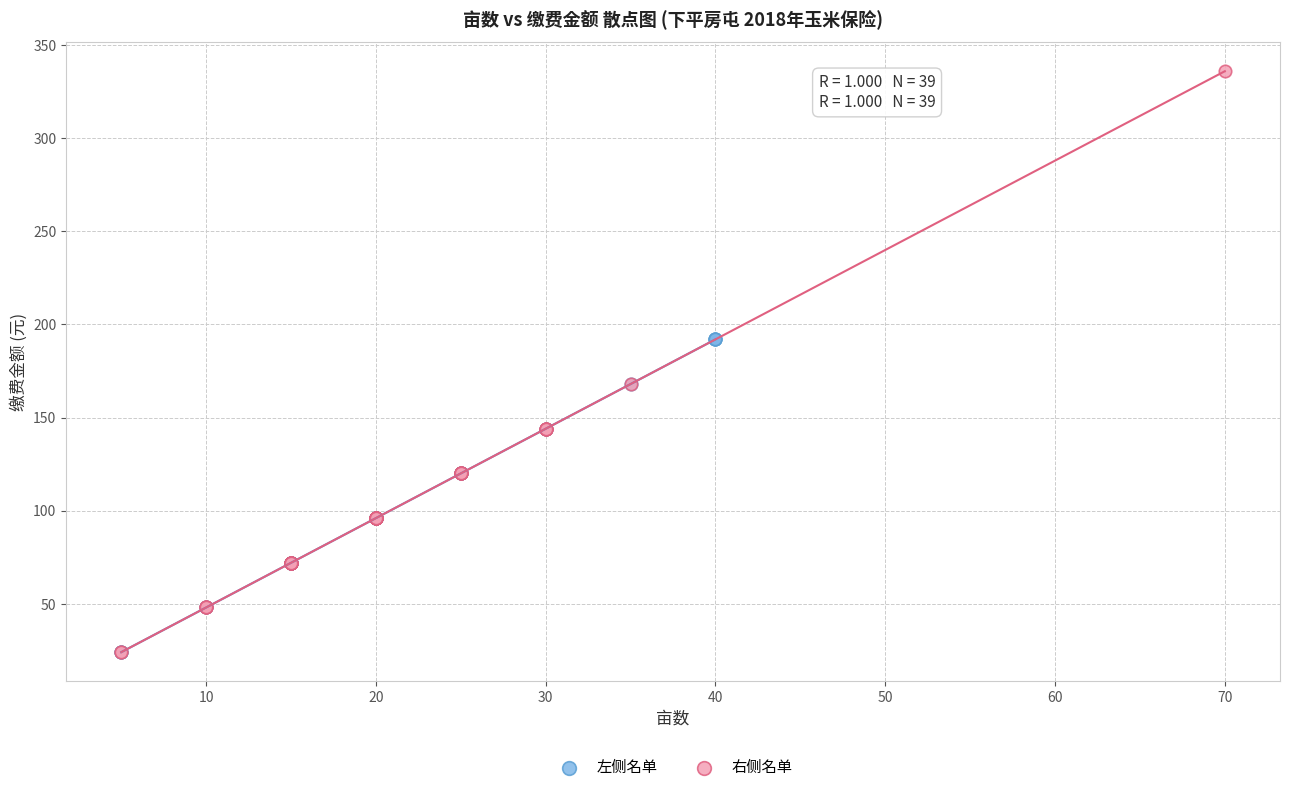

Which series has the widest spread of Y values?

右侧名单